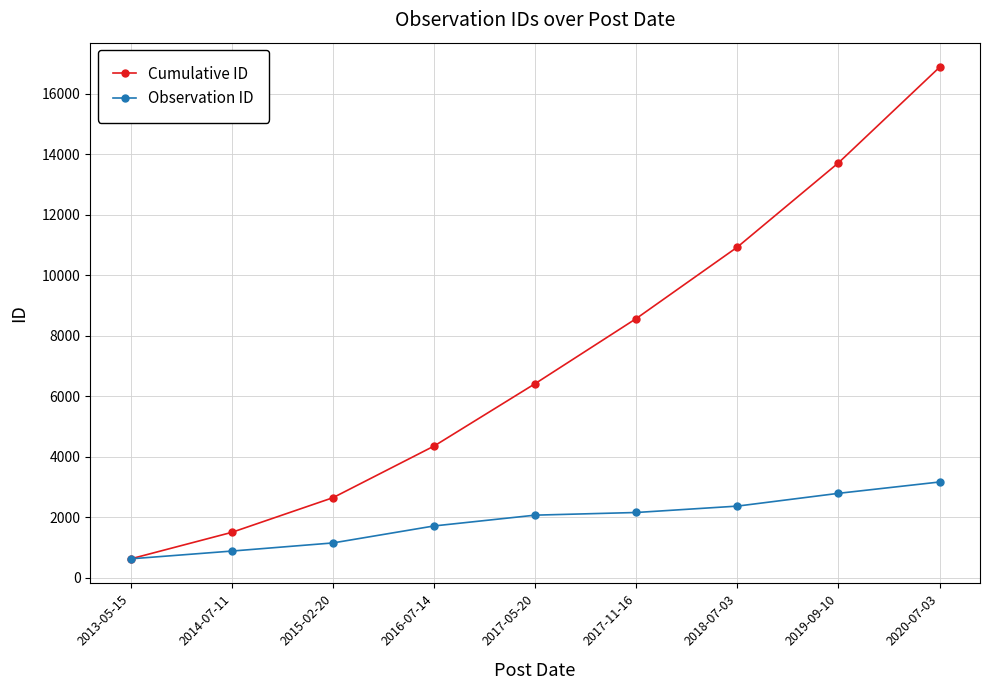

Which series has the largest total across all categories?

Cumulative ID